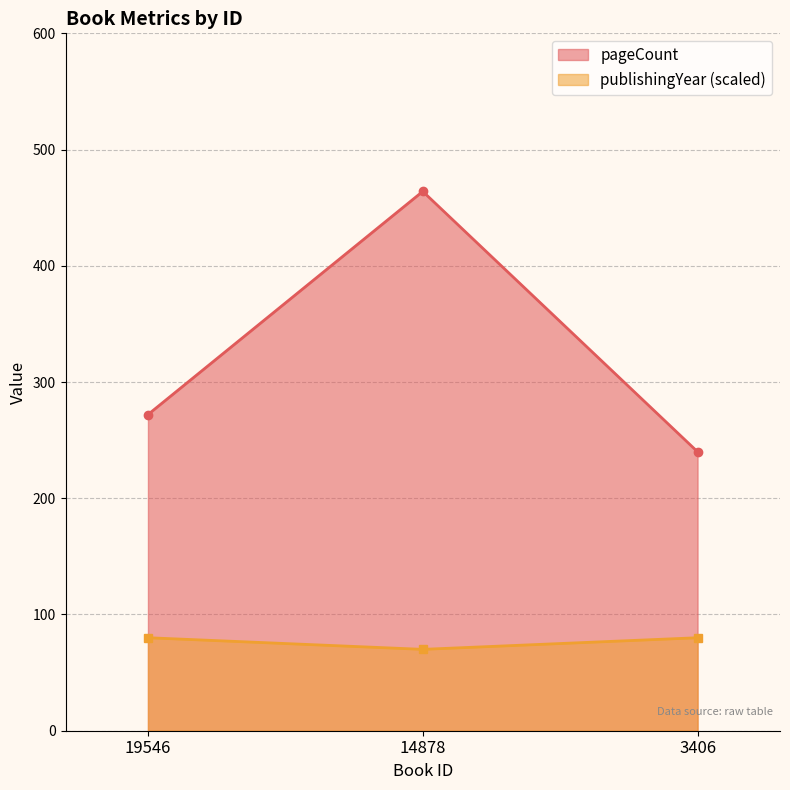

Count the number of data series in this chart.

2